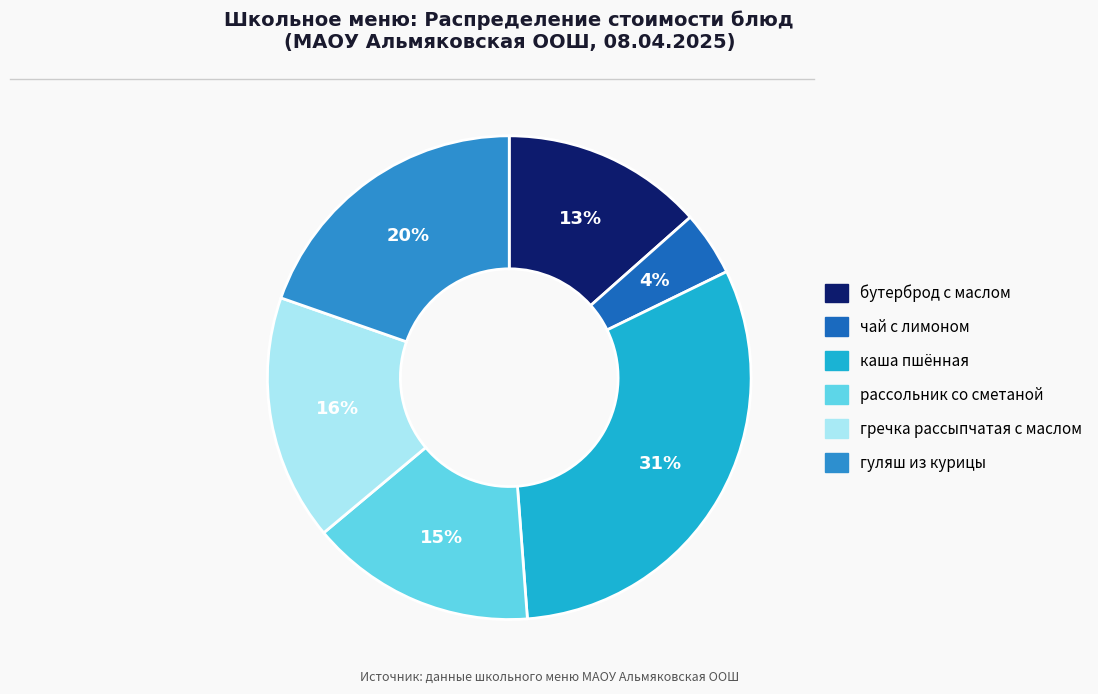

Is it true that чай с лимоном is 17% of the pie?

False